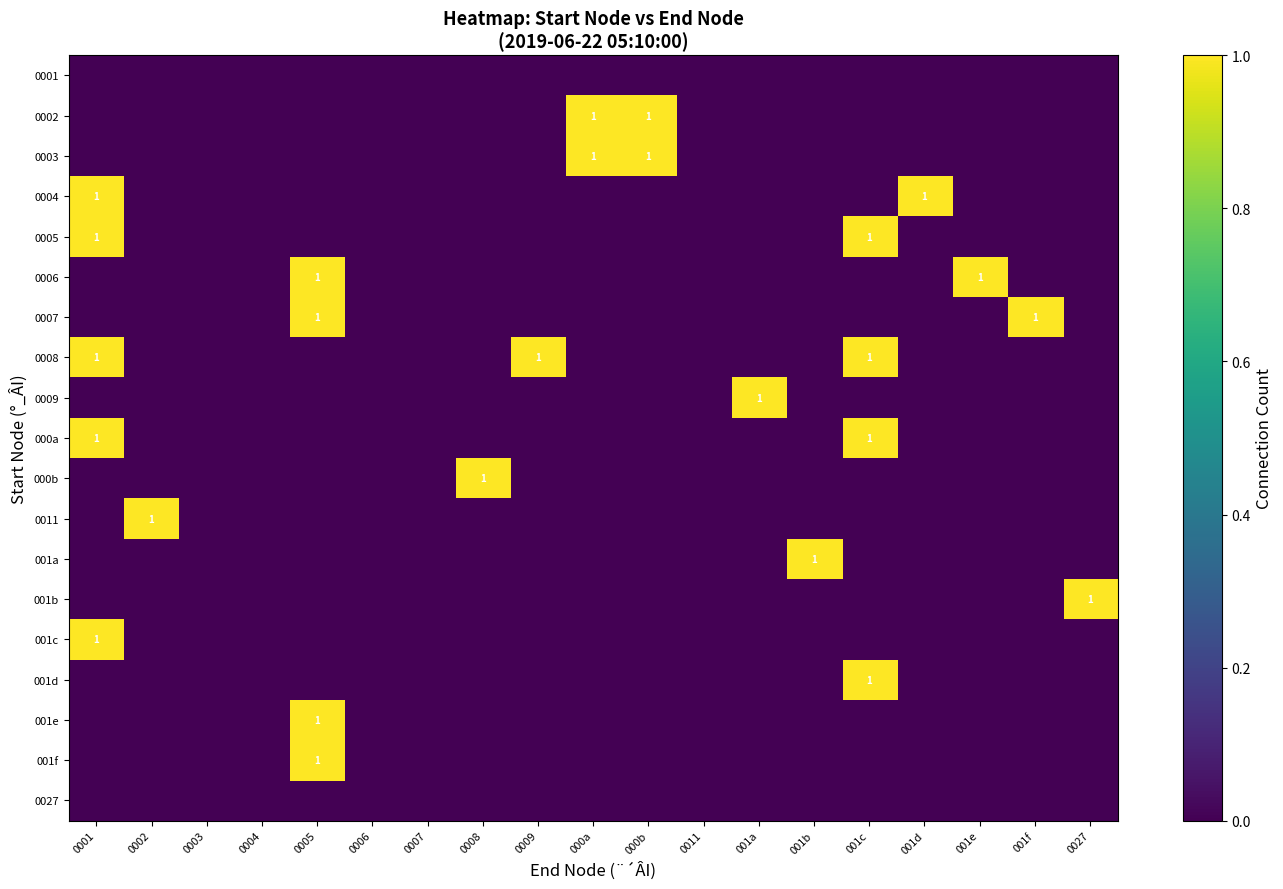

What is the difference between the highest and lowest values at 0027?

1